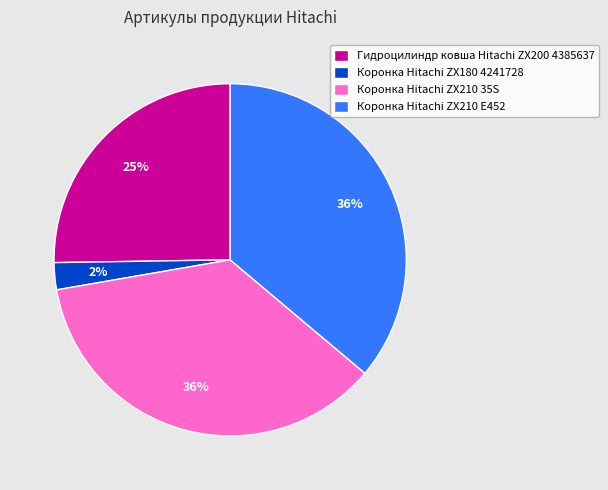

What is the ratio of the value at Коронка Hitachi ZX210 35S to the value at Гидроцилиндр ковша Hitachi ZX200 4385637?

1.4